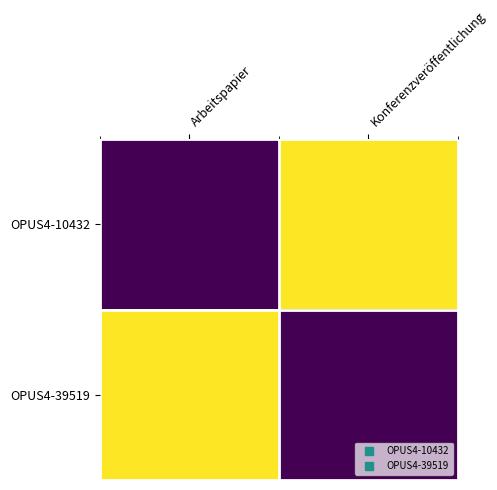

What is the smallest value displayed?

11